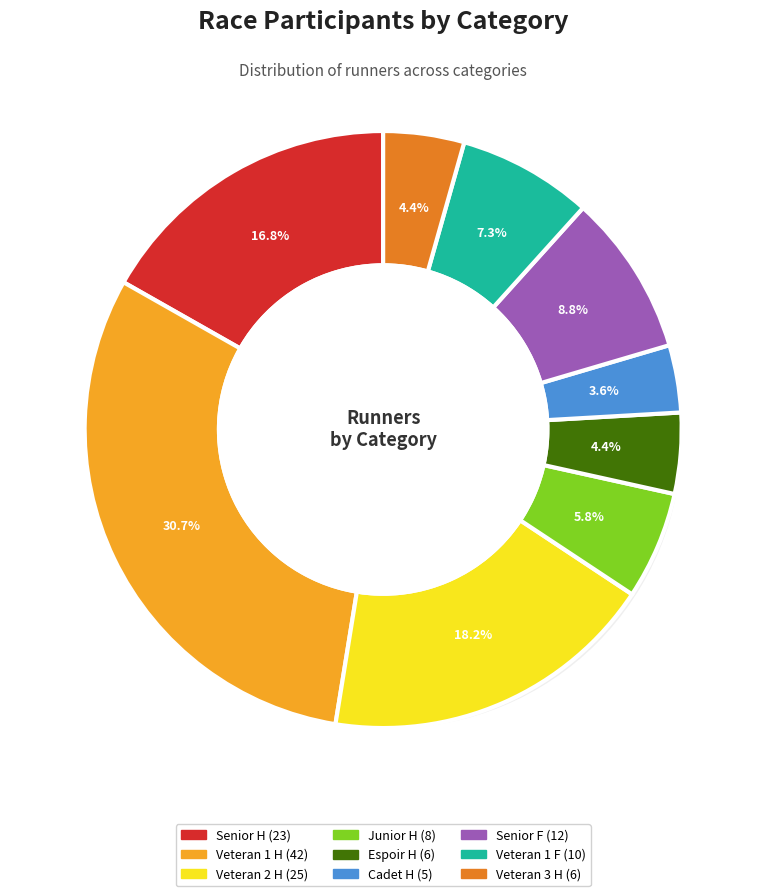

Combined, do Veteran 3 H and Junior H account for over 50%?

No